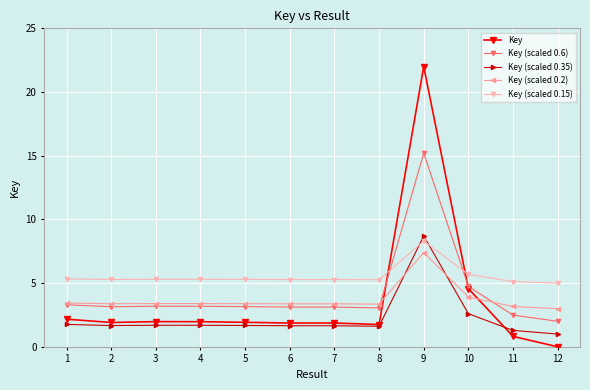

At which category is the sum across all series the highest?

9